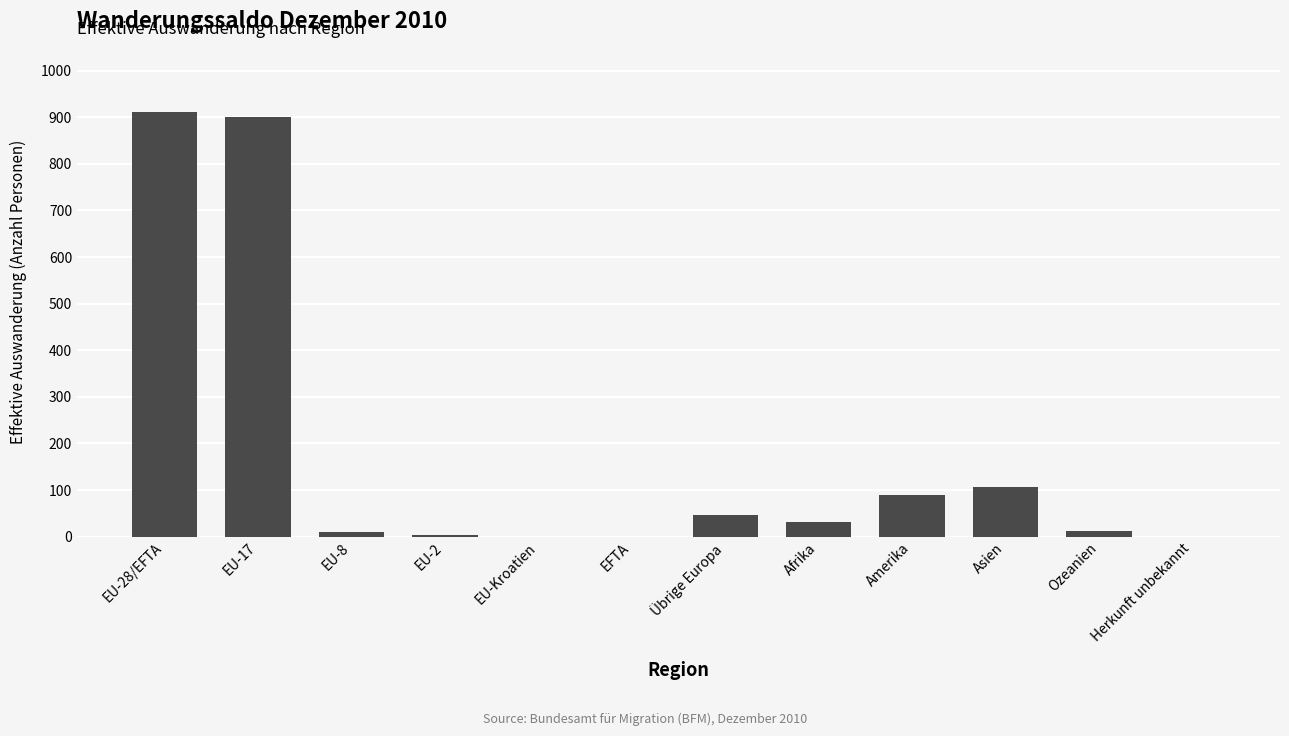

What is the approximate value at EU-28/EFTA, to the nearest 10?

910